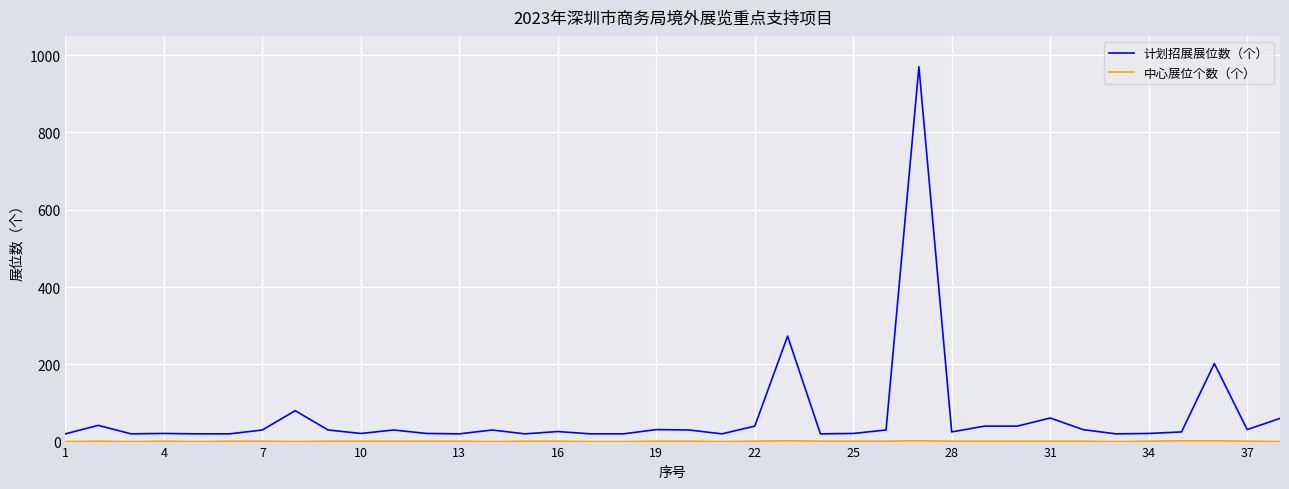

What is the difference between the maximum and minimum values in the 计划招展展位数（个） series?

950